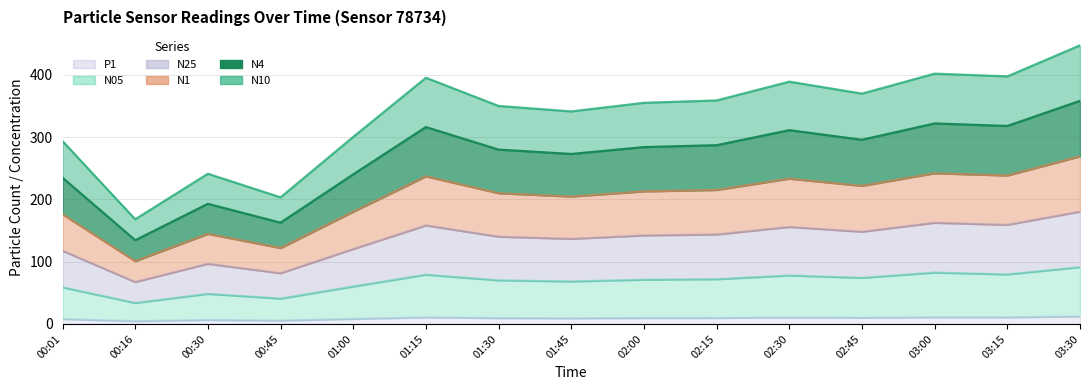

What is the label of the 4th point from the right?

02:45